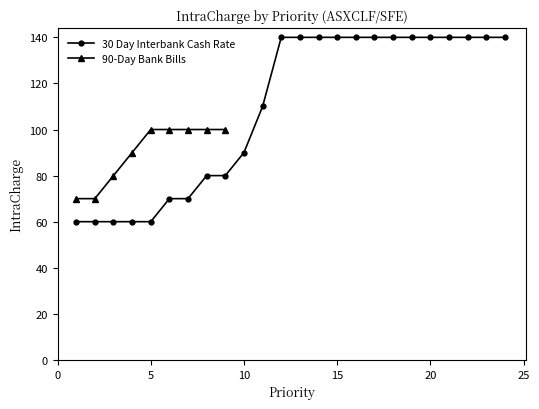

The value of 30 Day Interbank Cash Rate at 10 is 38. True or false?

False